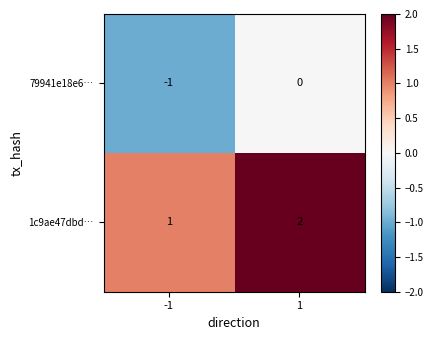

Rank the series by their maximum value, from lowest to highest.

79941e18e6…, 1c9ae47dbd…